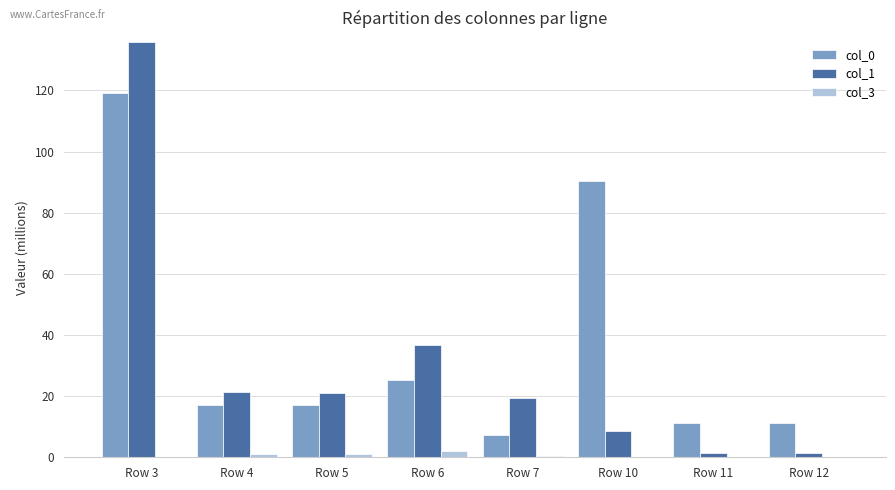

The value of col_1 at Row 3 is 136.0. True or false?

True